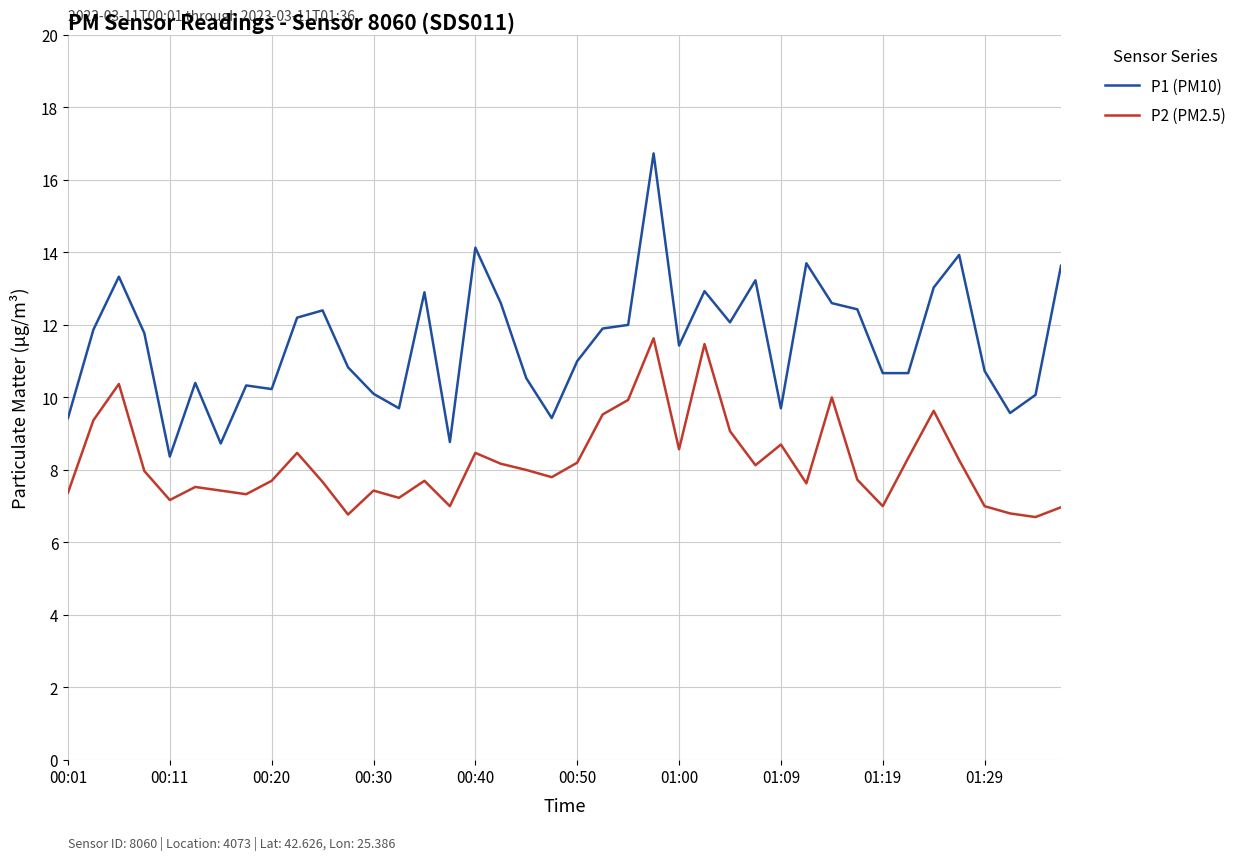

Does the chart have visible grid lines?

Yes